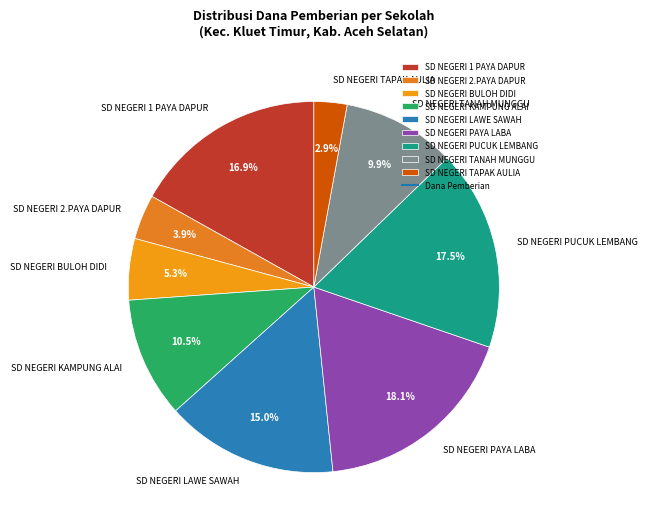

To the nearest percent, what percentage of the pie is SD NEGERI 2.PAYA DAPUR?

4%